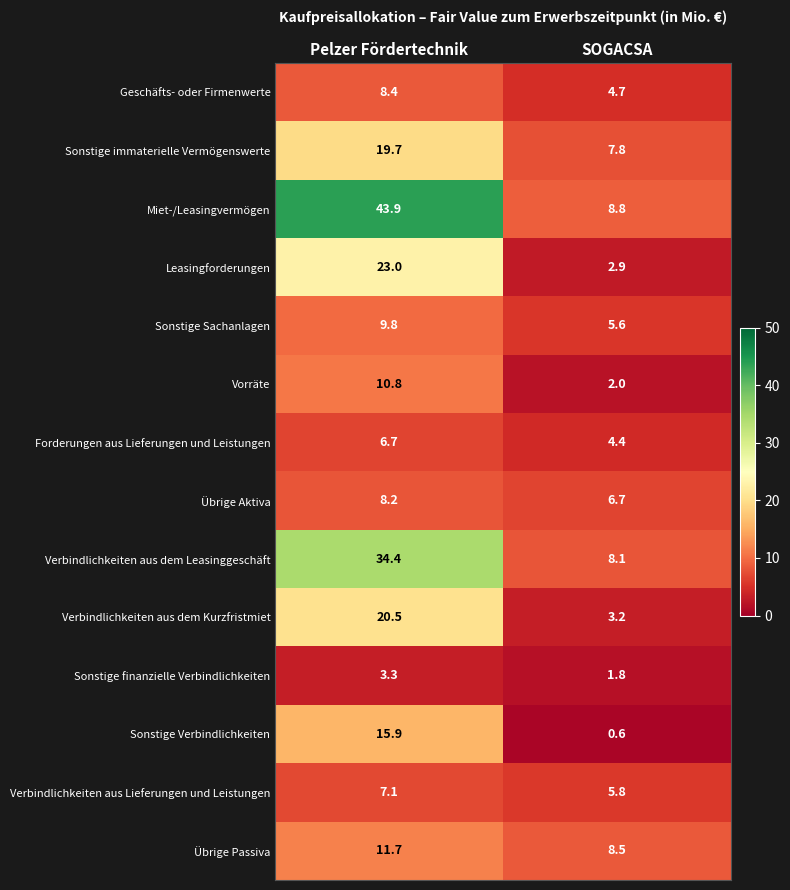

How many values in the Vorräte series are below 10?

1